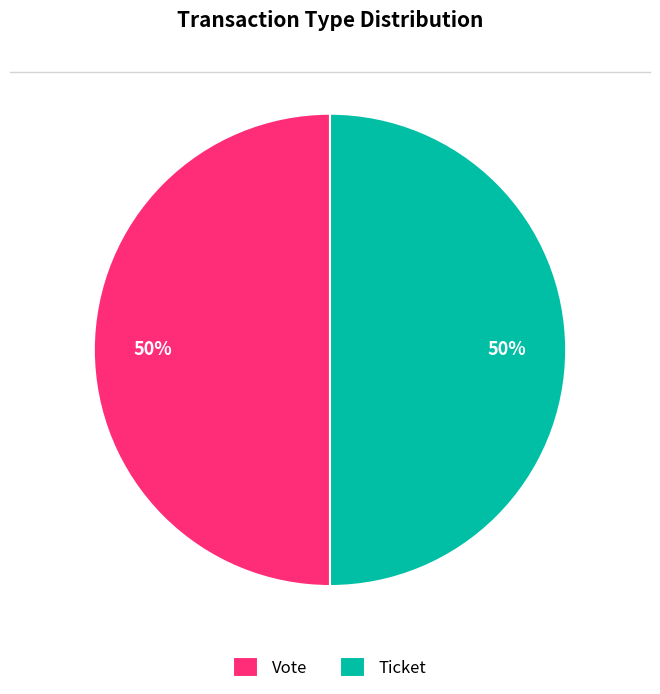

To the nearest percent, what portion does Ticket represent?

50%